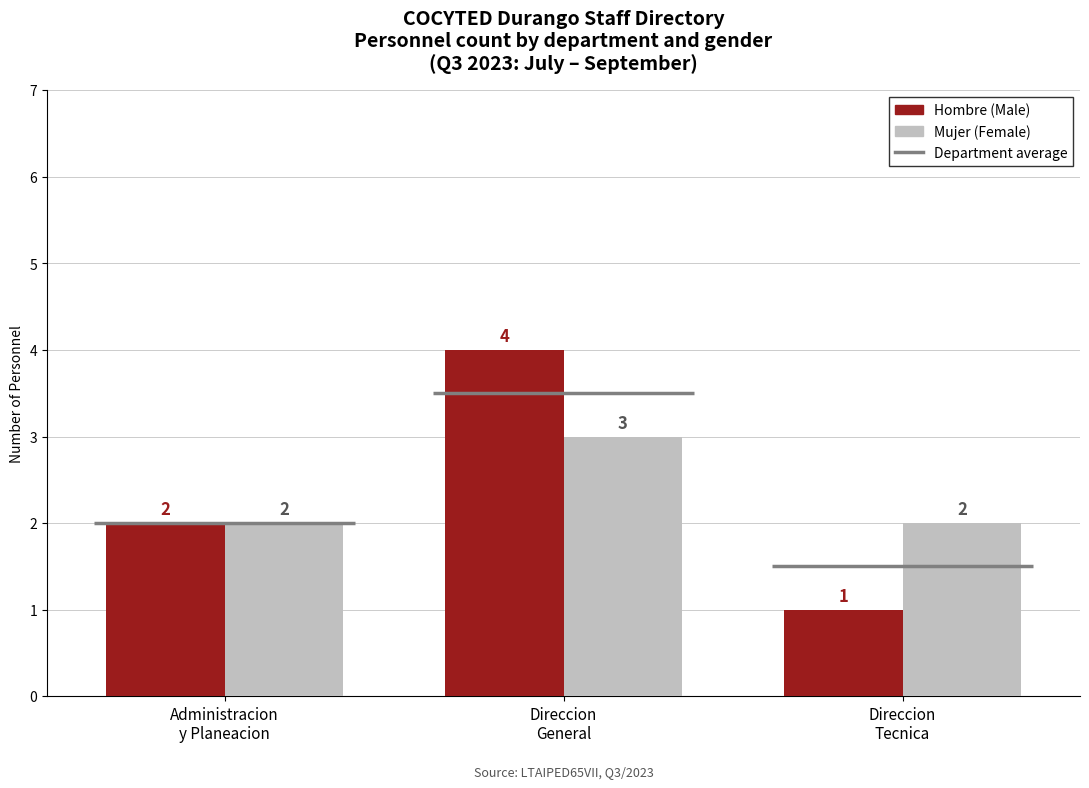

Which series has the largest total across all categories?

Hombre